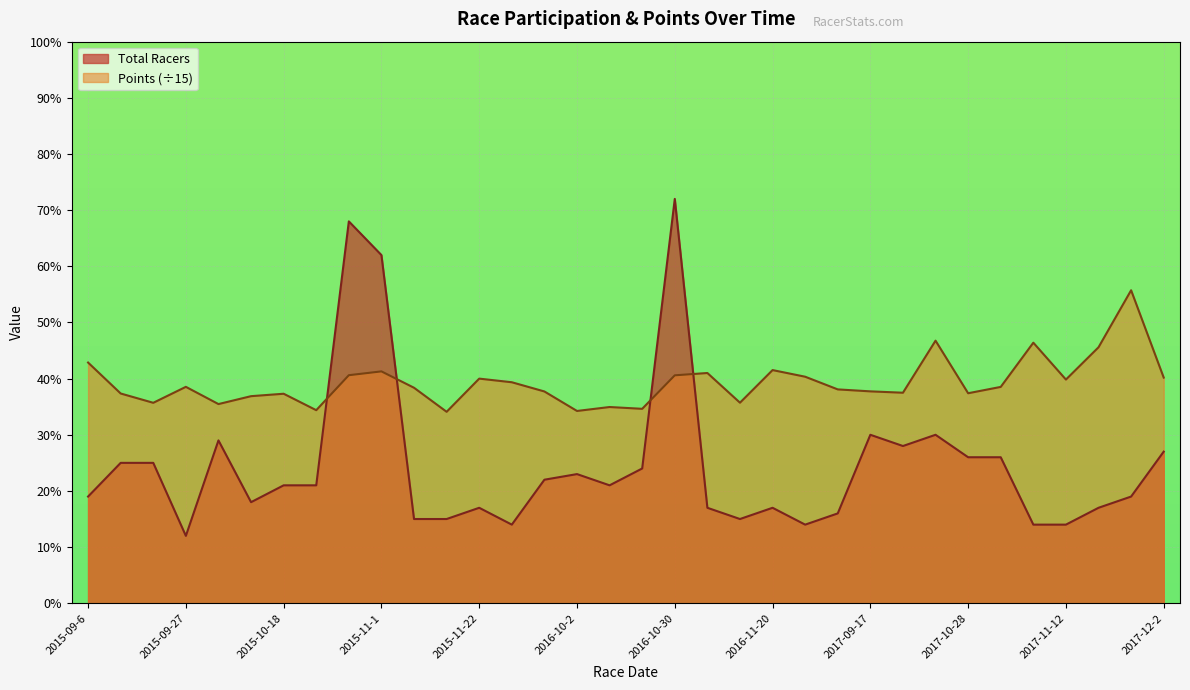

Reading left to right, what are all the values shown in this chart?

Total Racers: 2015-09-6=19.0	2015-09-13=25.0	2015-09-20=25.0	2015-09-27=12.0	2015-10-4=29.0	2015-10-11=18.0	2015-10-18=21.0	2015-10-25=21.0	2015-10-31=68.0	2015-11-1=62.0	2015-11-7=15.0	2015-11-8=15.0	2015-11-22=17.0	2016-09-11=14.0	2016-09-25=22.0	2016-10-2=23.0	2016-10-9=21.0	2016-10-23=24.0	2016-10-30=72.0	2016-11-5=17.0	2016-11-6=15.0	2016-11-20=17.0	2016-12-3=14.0	2016-12-4=16.0	2017-09-17=30.0	2017-10-8=28.0	2017-10-22=30.0	2017-10-28=26.0	2017-10-29=26.0	2017-11-4=14.0	2017-11-12=14.0	2017-11-18=17.0	2017-11-19=19.0	2017-12-2=27.0
Points: 2015-09-6=42.9	2015-09-13=37.4	2015-09-20=35.7	2015-09-27=38.5	2015-10-4=35.5	2015-10-11=36.9	2015-10-18=37.3	2015-10-25=34.4	2015-10-31=40.6	2015-11-1=41.3	2015-11-7=38.4	2015-11-8=34.1	2015-11-22=40.0	2016-09-11=39.4	2016-09-25=37.7	2016-10-2=34.2	2016-10-9=34.9	2016-10-23=34.6	2016-10-30=40.6	2016-11-5=41.0	2016-11-6=35.7	2016-11-20=41.5	2016-12-3=40.3	2016-12-4=38.1	2017-09-17=37.7	2017-10-8=37.5	2017-10-22=46.8	2017-10-28=37.4	2017-10-29=38.5	2017-11-4=46.4	2017-11-12=39.8	2017-11-18=45.6	2017-11-19=55.7	2017-12-2=40.2